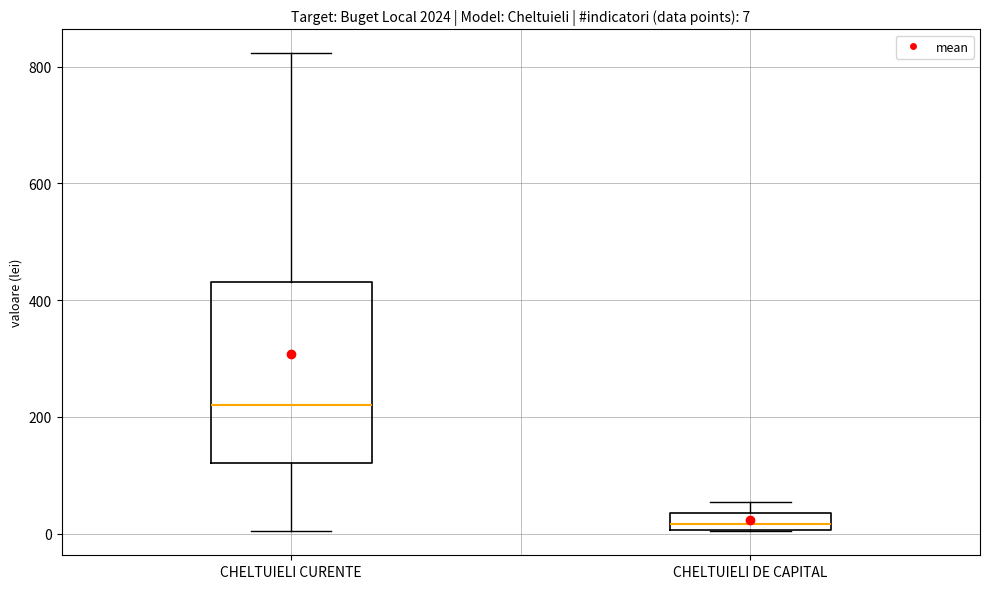

Which box has the highest median line?

CHELTUIELI CURENTE